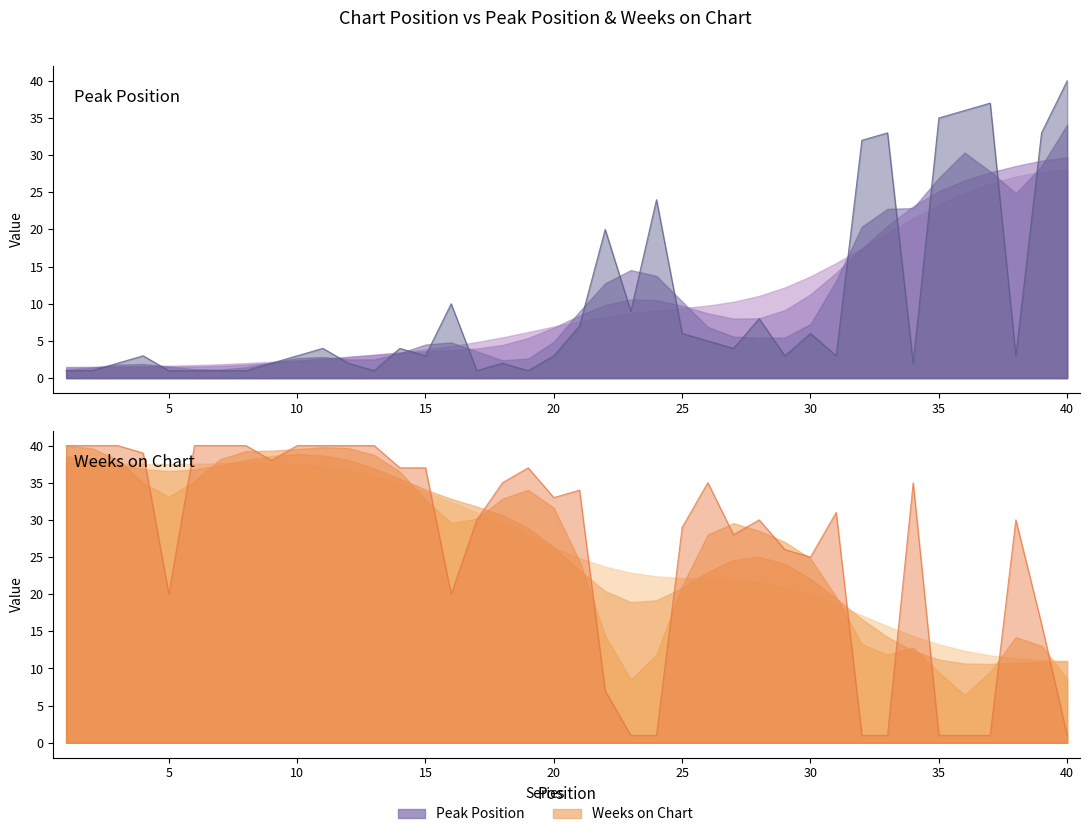

Where do Peak Position and Weeks on Chart first cross each other?

21 and 22